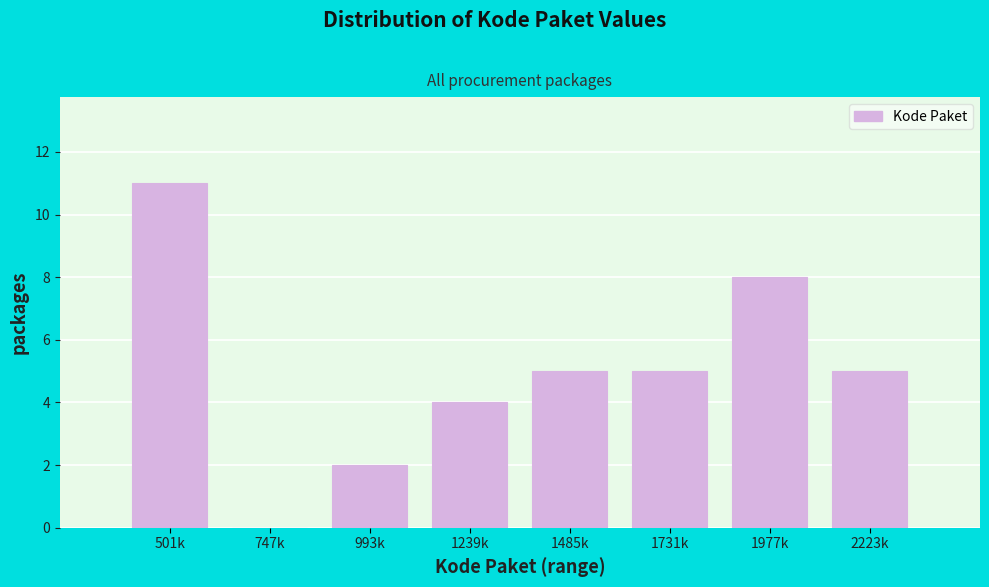

Reading left to right, list all the values displayed in this chart.

501k=11	747k=0	993k=2	1239k=4	1485k=5	1731k=5	1977k=8	2223k=5